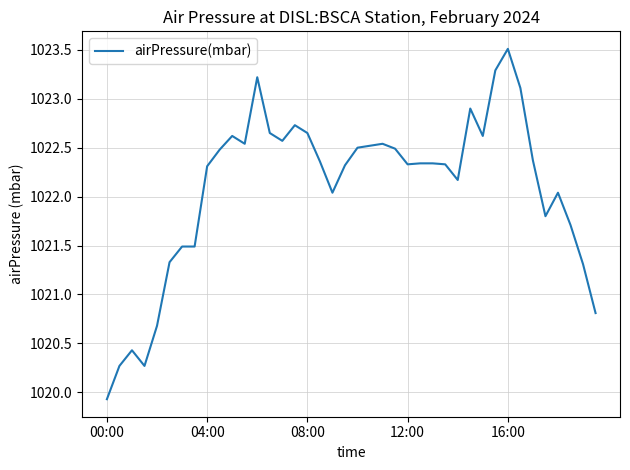

What is the difference between the maximum and minimum values?

3.6